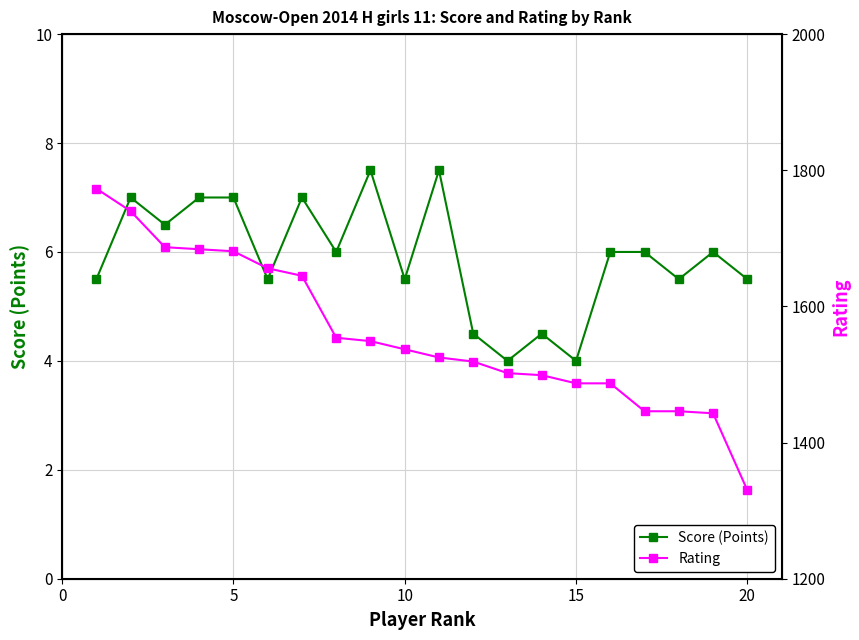

What is the lowest value of the Score (Points) series?

4.0